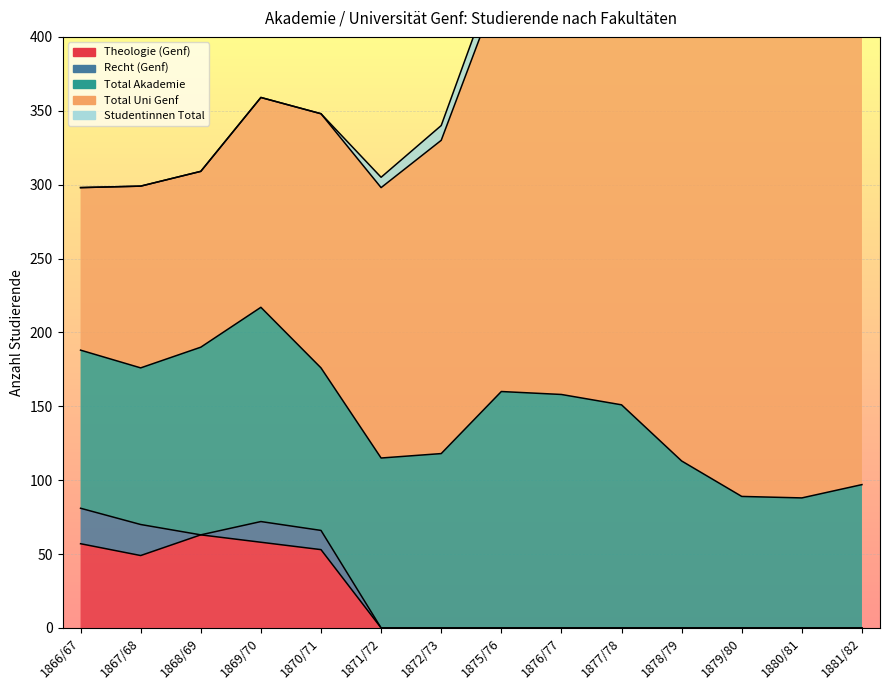

What is the maximum value shown in the chart?

349